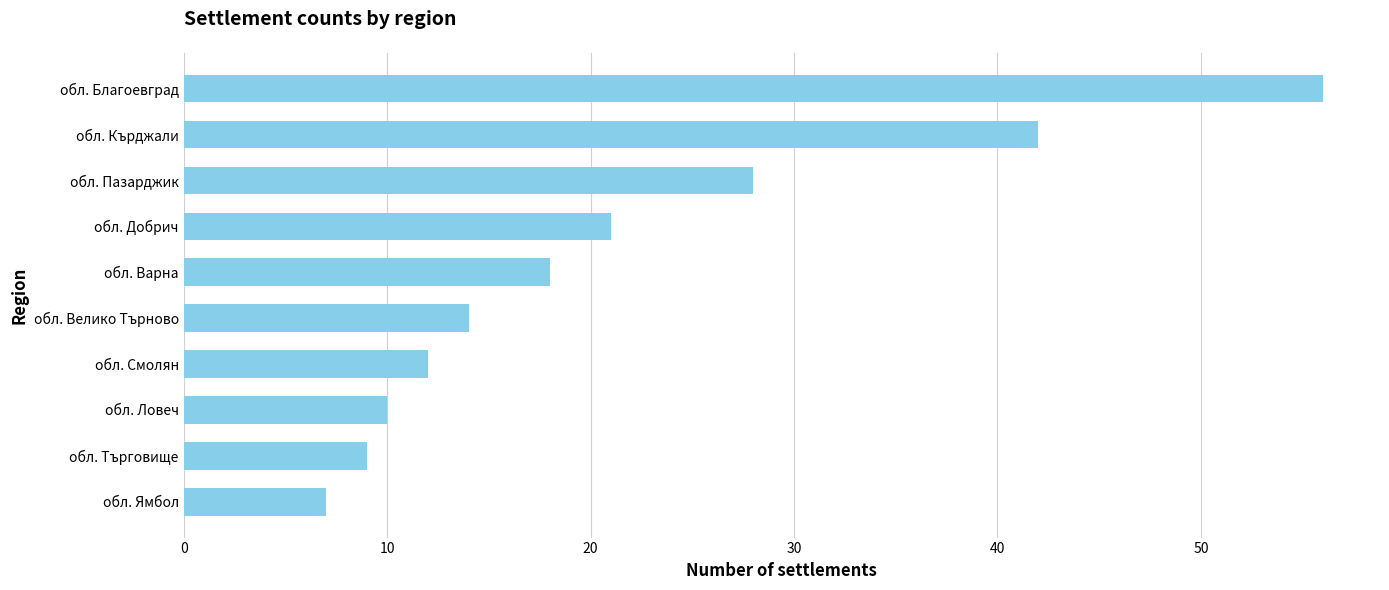

List the labels in order of value, largest first.

обл. Благоевград, обл. Кърджали, обл. Пазарджик, обл. Добрич, обл. Варна, обл. Велико Търново, обл. Смолян, обл. Ловеч, обл. Търговище, обл. Ямбол